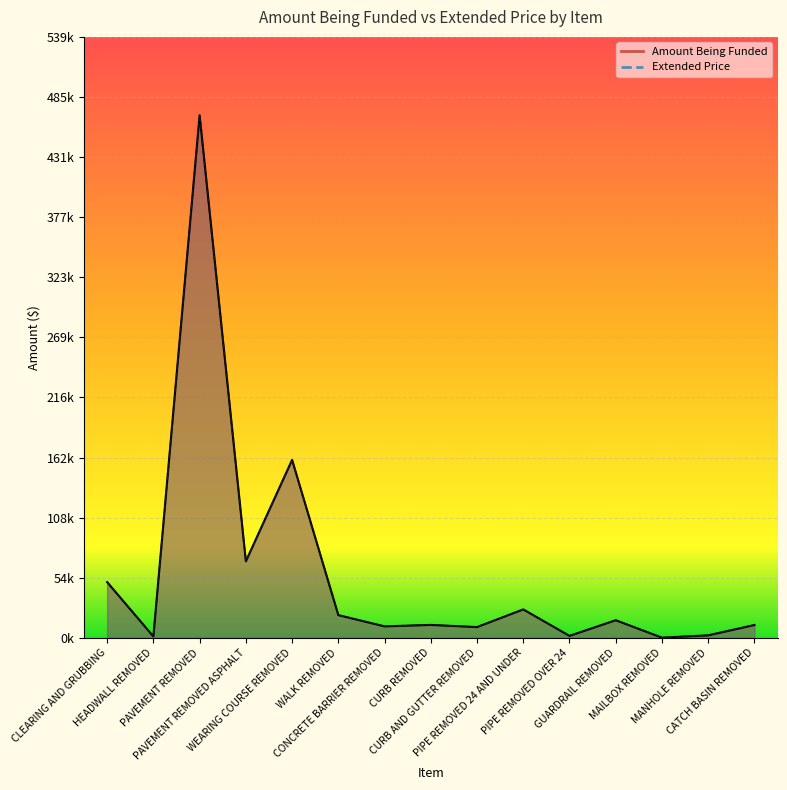

What is the approximate value of Extended Price at HEADWALL REMOVED?

1254.8